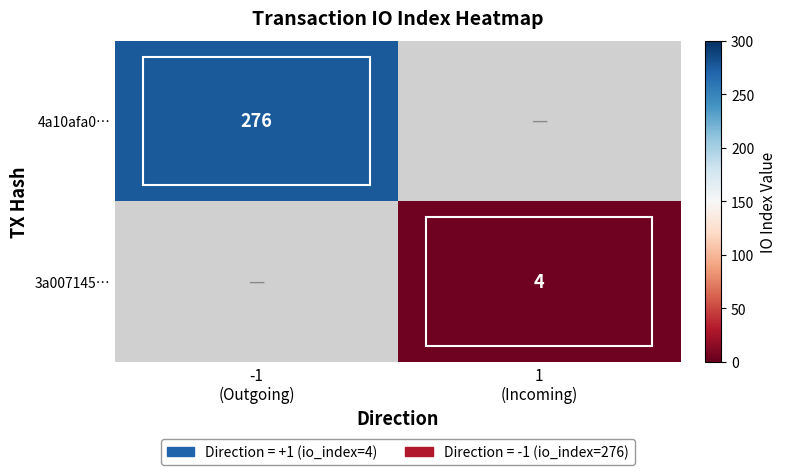

What is the maximum value for 4a10afa0…?

276.0